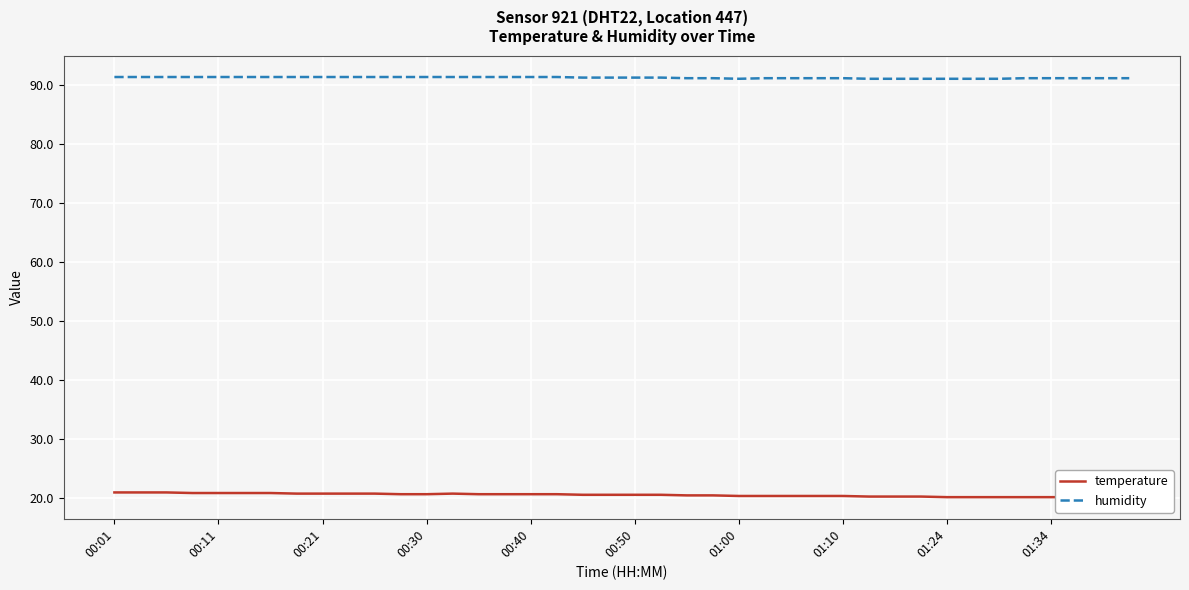

Is the value of temperature at 33 greater than the value of humidity at 21?

No